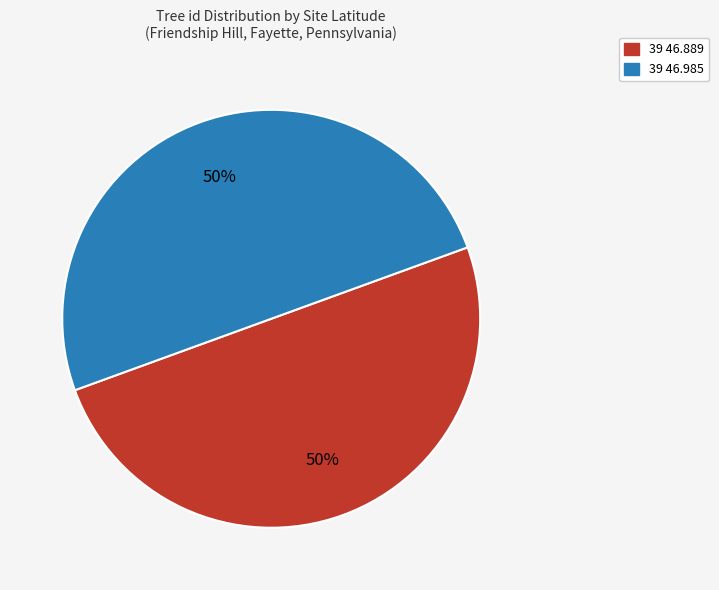

To the nearest percent, what is the average slice percentage?

50%